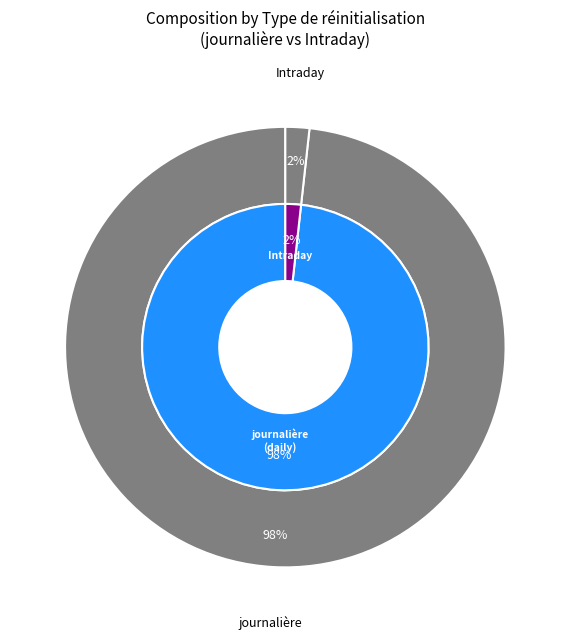

True or false: 6 accounts for 16% of the total.

False